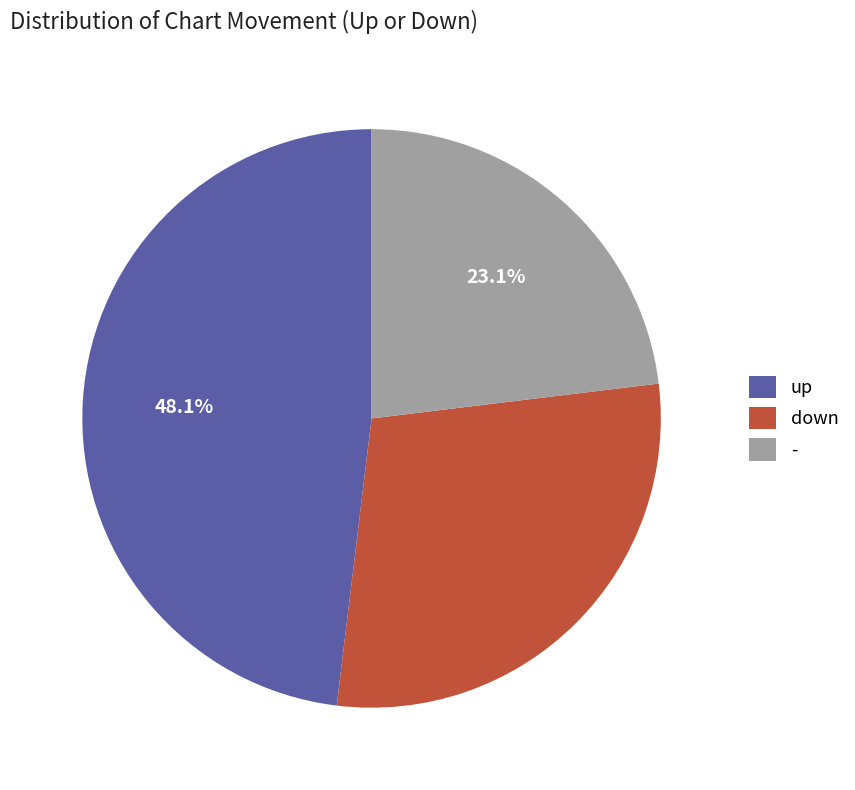

To the nearest percent, what is the difference between the up and - slice percentages?

25%